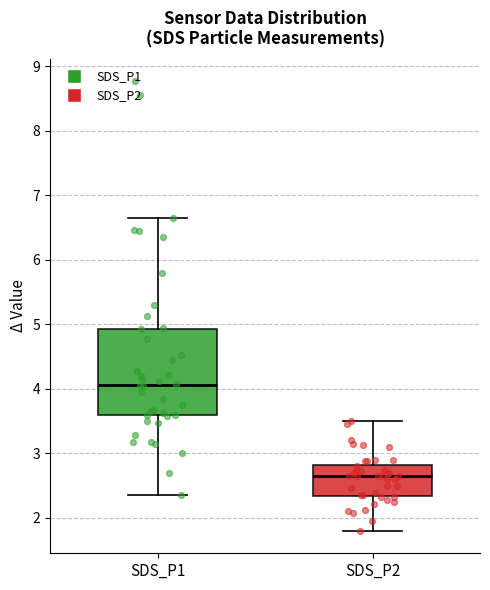

Where is the lower edge of the box for SDS_P1 on the y-axis? The values are not printed on the chart, so give them approximately, as read against the axis.

3.6